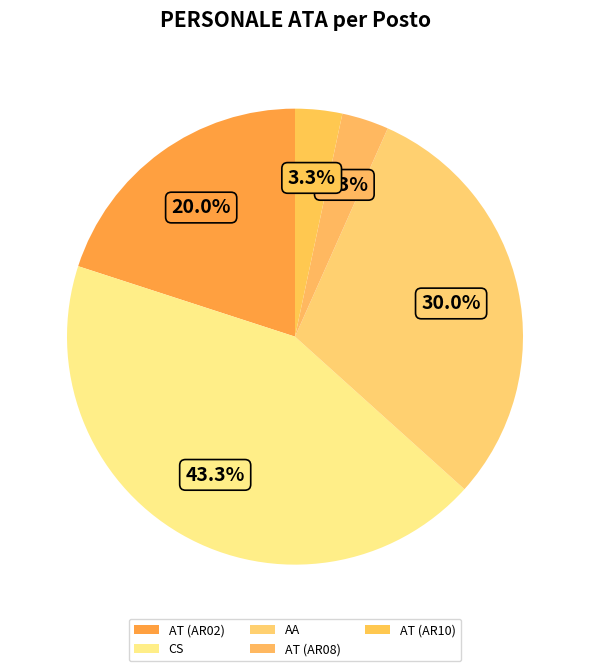

Rank the categories by value from lowest to highest.

AT (AR08), AT (AR10), AT (AR02), AA, CS